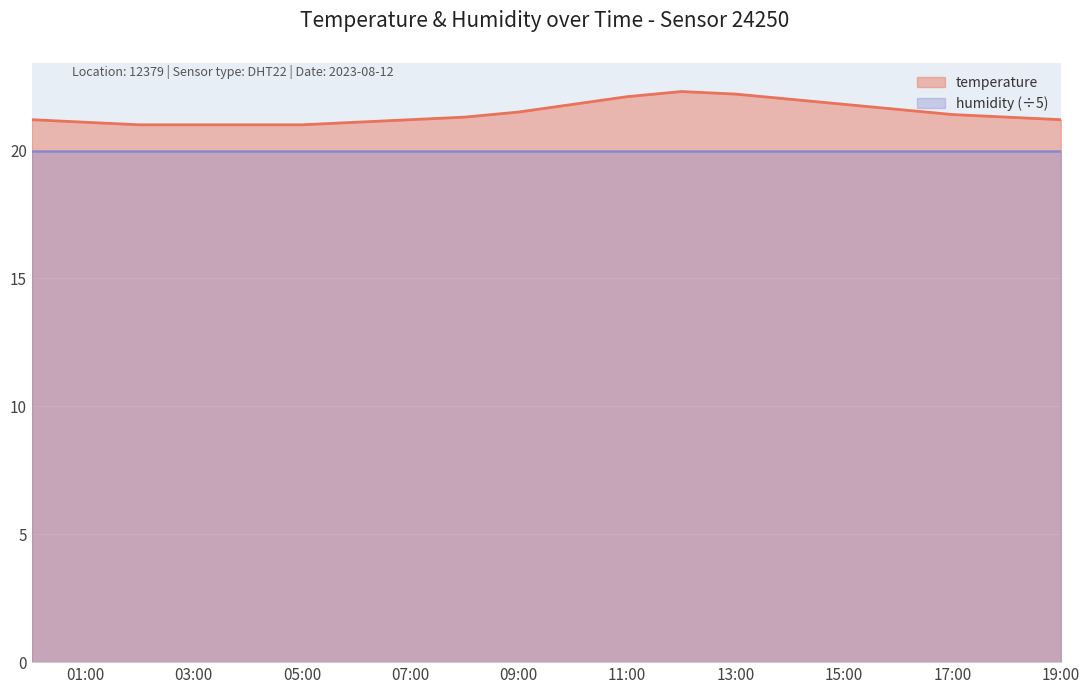

The chart shows a value of 21.0 at 05:00. True or false?

True